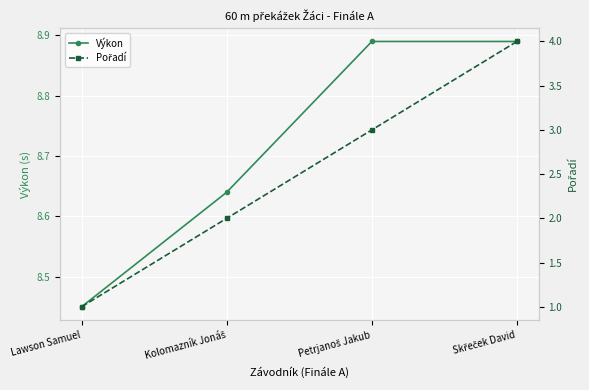

Reading left to right, transcribe all the data shown in this chart.

Výkon: 8.4	8.6	8.9	8.9
Pořadí: 1.0	2.0	3.0	4.0